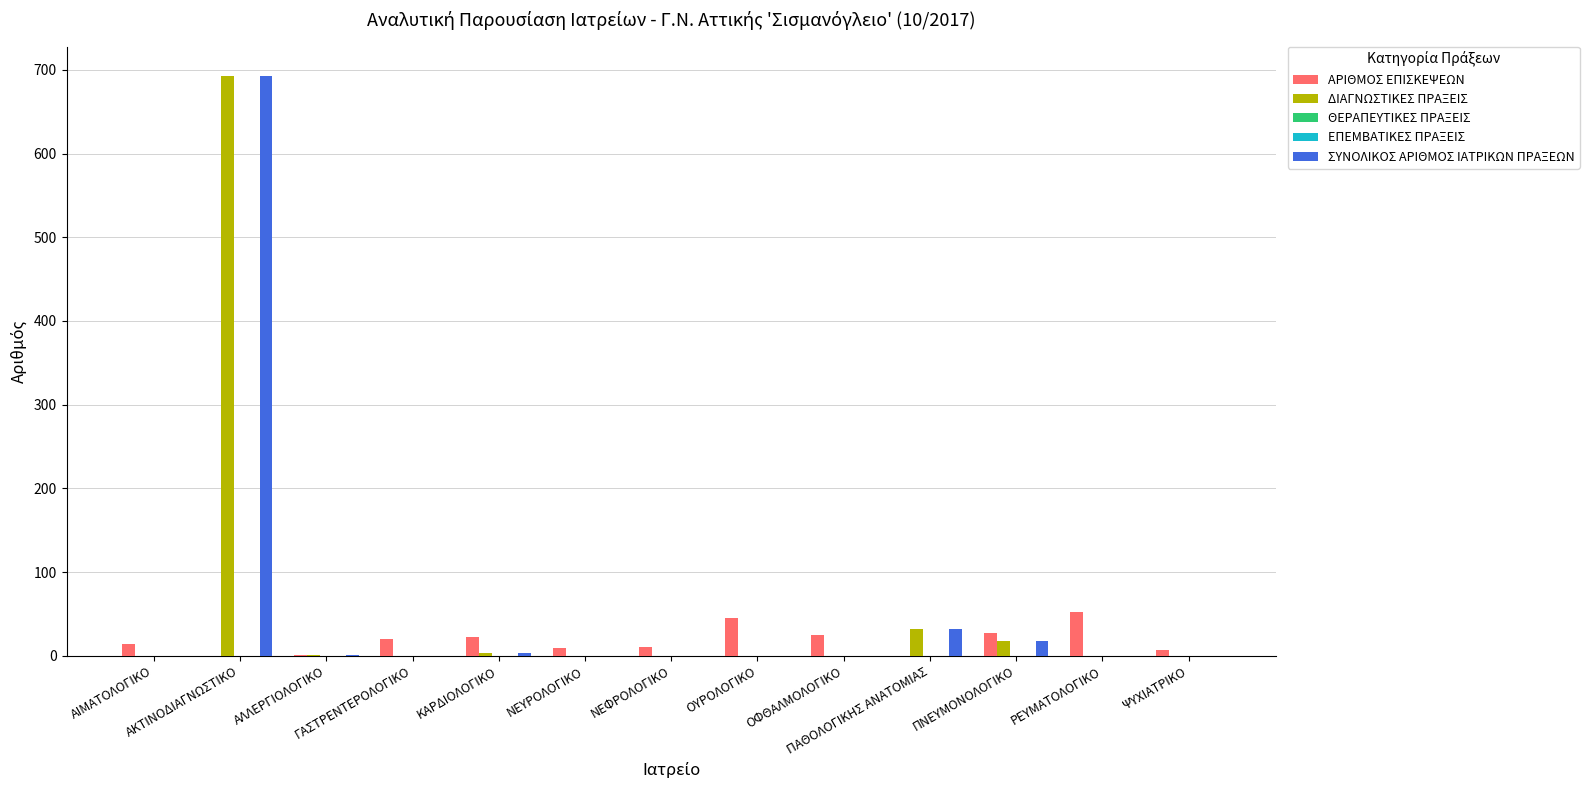

What position from the left is ΓΑΣΤΡΕΝΤΕΡΟΛΟΓΙΚΟ?

4